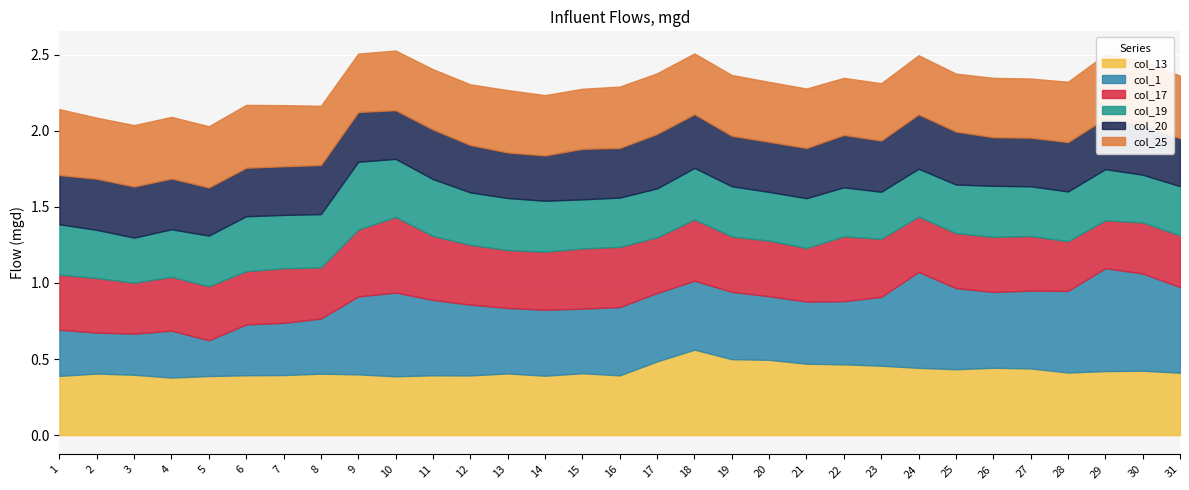

Which category has the lowest value across all series?

5